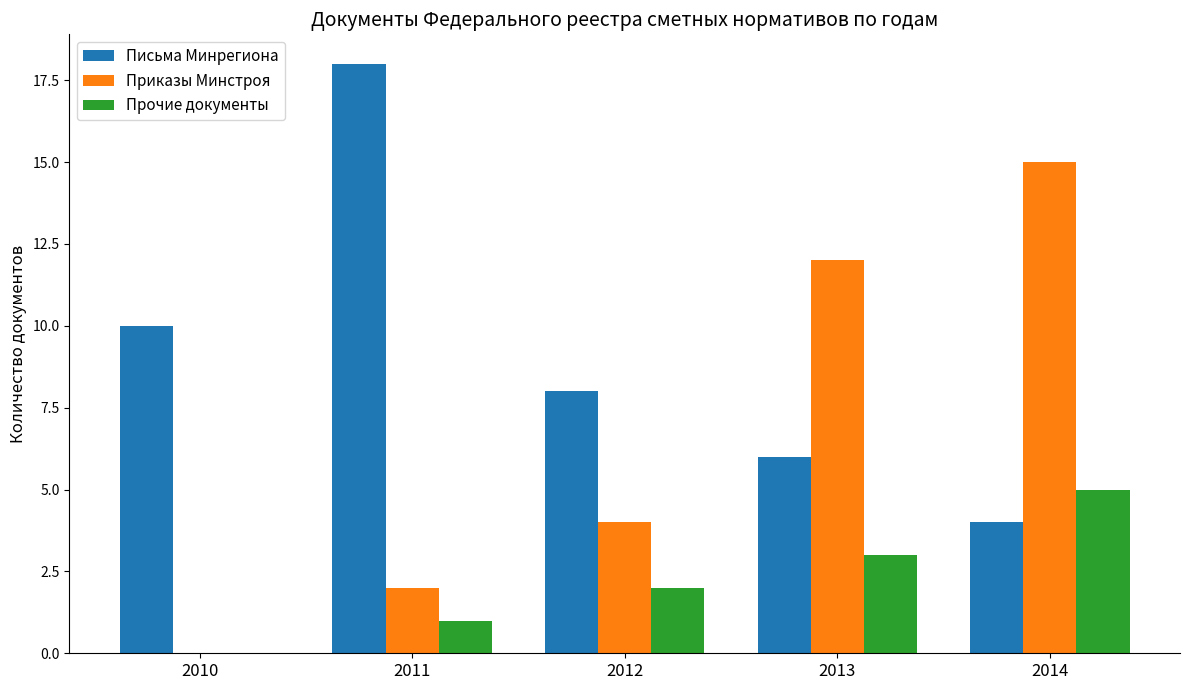

What are all the series names shown in the legend?

Письма Минрегиона, Приказы Минстроя, Прочие документы